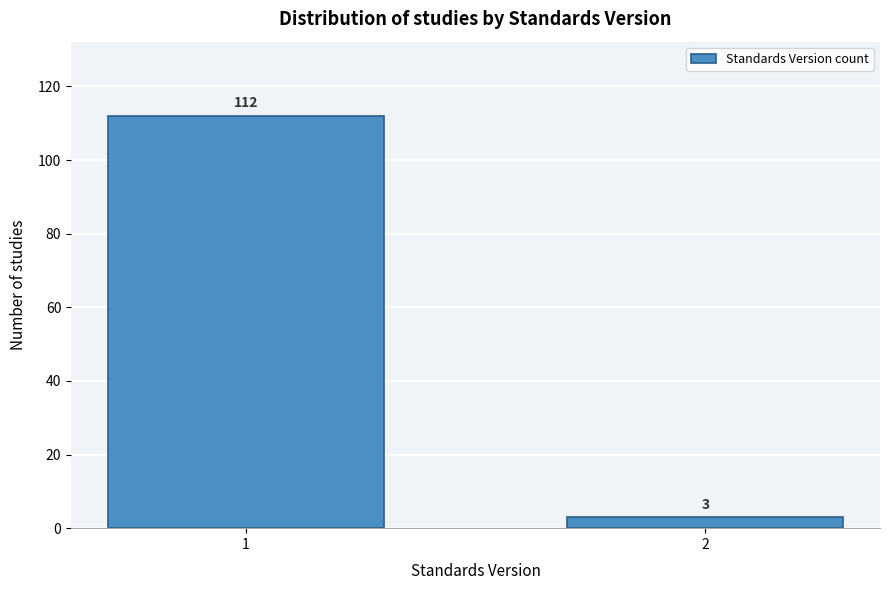

Reading right to left, what are all the values shown in this chart?

3	112